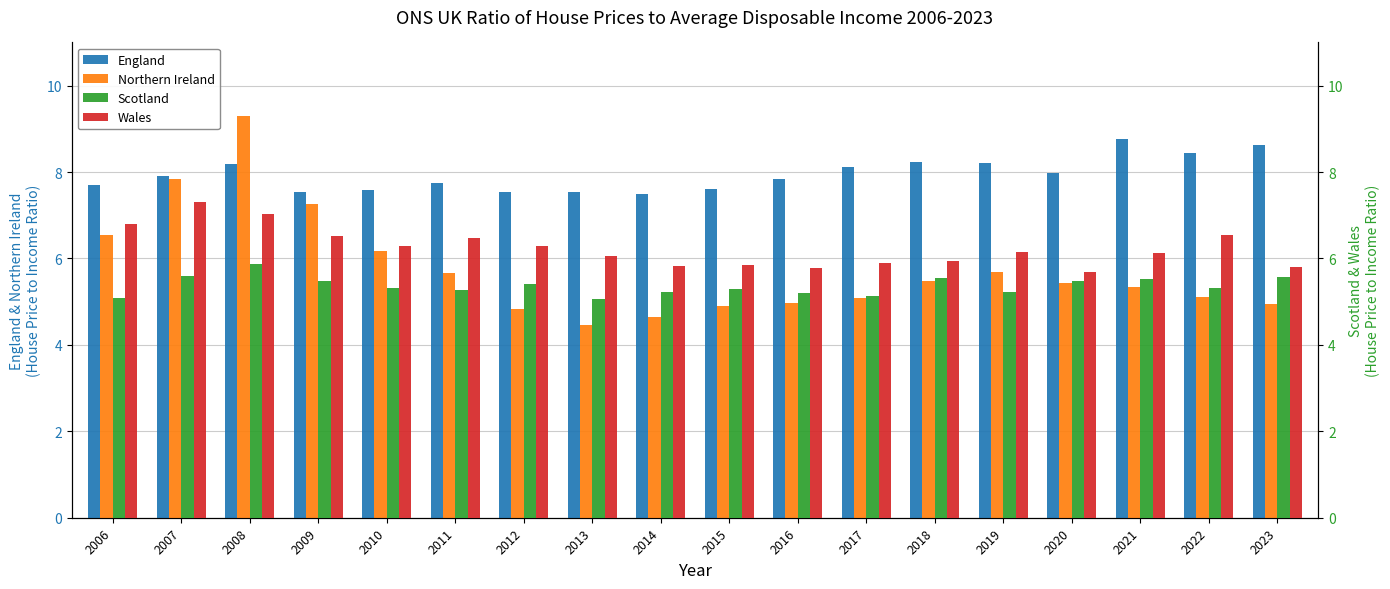

Reading left to right, transcribe all the data shown in this chart.

England: 2006=7.7	2007=7.9	2008=8.2	2009=7.5	2010=7.6	2011=7.8	2012=7.5	2013=7.5	2014=7.5	2015=7.6	2016=7.8	2017=8.1	2018=8.2	2019=8.2	2020=8.0	2021=8.8	2022=8.4	2023=8.6
Northern Ireland: 2006=6.5	2007=7.8	2008=9.3	2009=7.2	2010=6.2	2011=5.7	2012=4.8	2013=4.5	2014=4.6	2015=4.9	2016=5.0	2017=5.1	2018=5.5	2019=5.7	2020=5.4	2021=5.3	2022=5.1	2023=5.0
Scotland: 2006=5.1	2007=5.6	2008=5.9	2009=5.5	2010=5.3	2011=5.3	2012=5.4	2013=5.1	2014=5.2	2015=5.3	2016=5.2	2017=5.1	2018=5.5	2019=5.2	2020=5.5	2021=5.5	2022=5.3	2023=5.6
Wales: 2006=6.8	2007=7.3	2008=7.0	2009=6.5	2010=6.3	2011=6.5	2012=6.3	2013=6.0	2014=5.8	2015=5.9	2016=5.8	2017=5.9	2018=5.9	2019=6.2	2020=5.7	2021=6.1	2022=6.5	2023=5.8